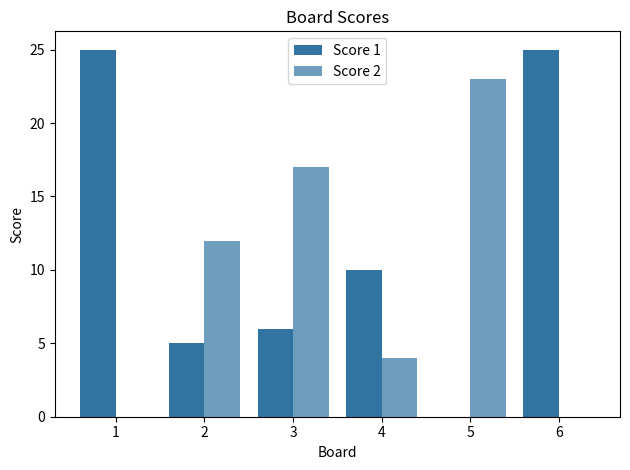

How many positive values does the Score 1 series have?

5